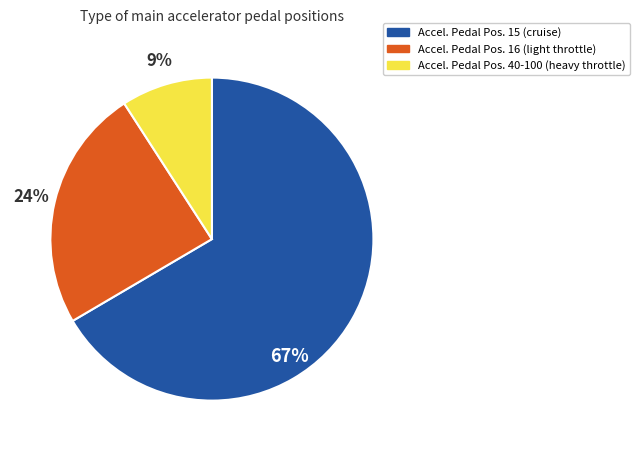

Combined, do Accel. Pedal Pos. 16 and Accel. Pedal Pos. 40-100 account for over 50%?

No